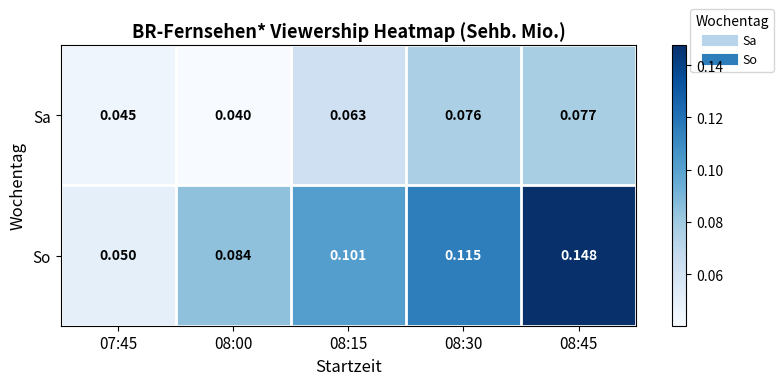

Between 07:45 and 08:30, which series saw the biggest shift?

So